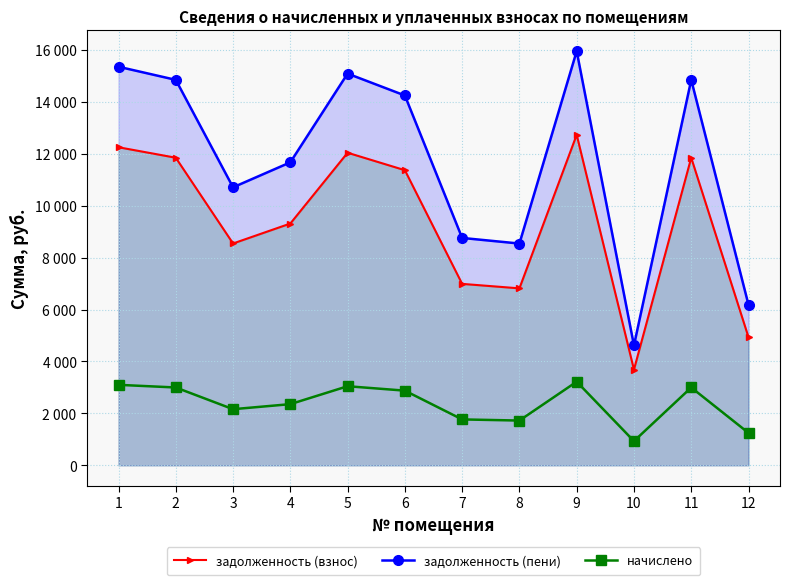

What are all the series names shown in the legend?

задолженность (взнос), задолженность (пени), начислено